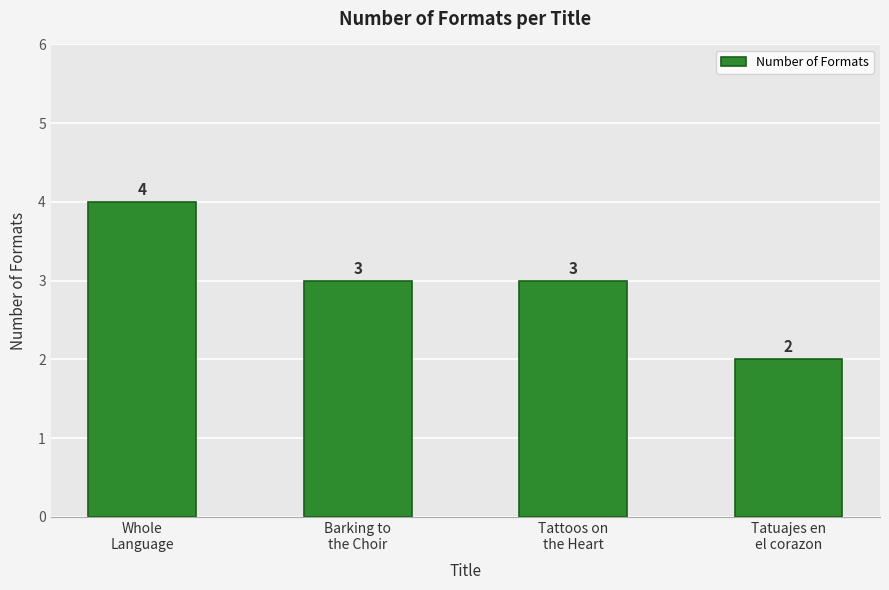

Count the values in the range 3 to 4.

3